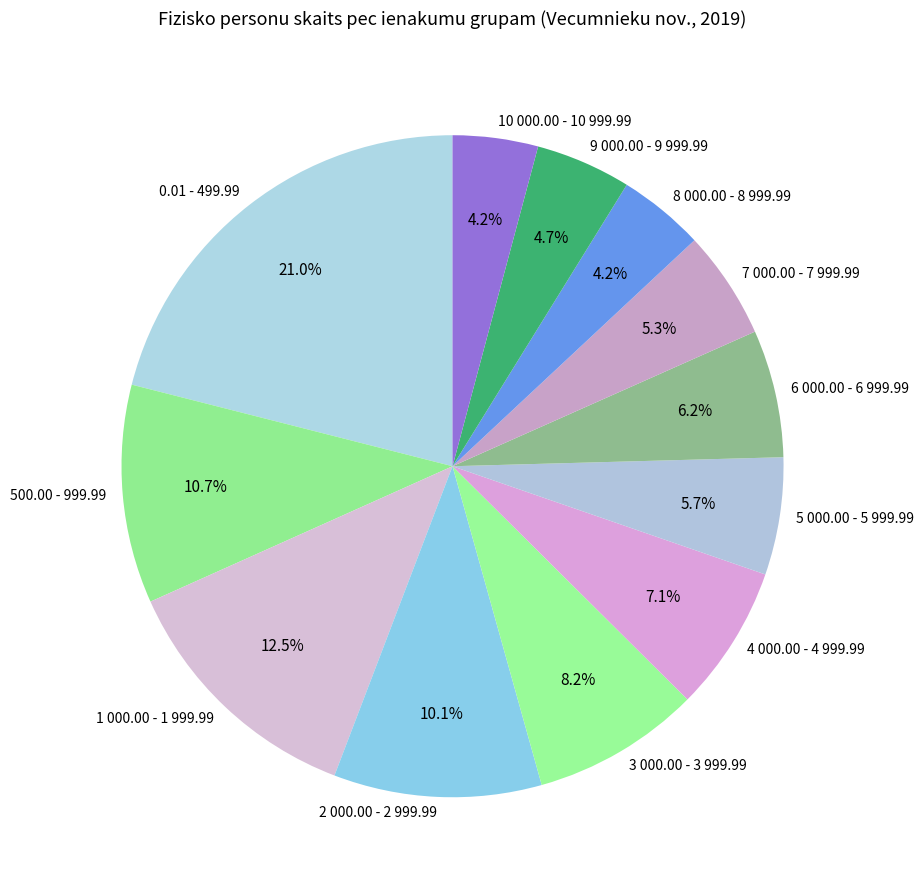

Is the sum of 8 000.00 - 8 999.99 and 500.00 - 999.99 greater than half?

No